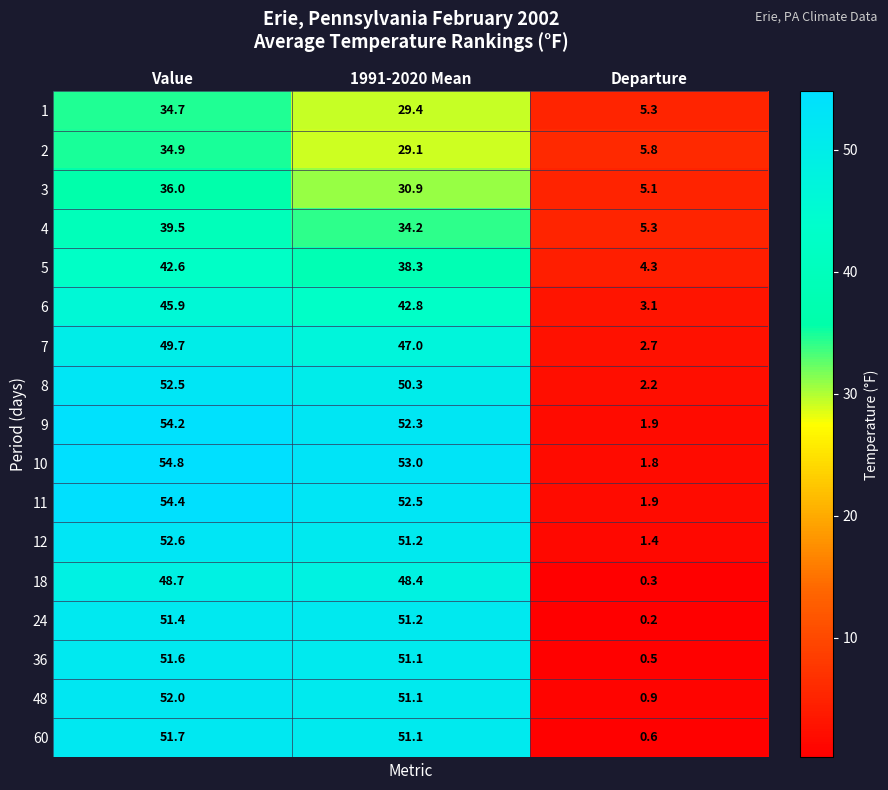

Which series changed the most between Value and Departure?

10